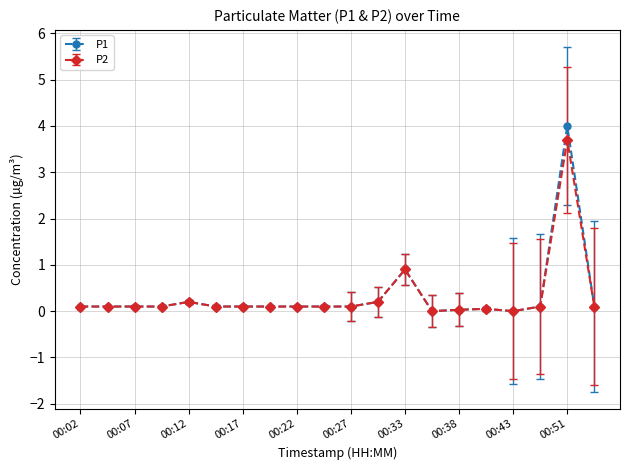

Does the chart display data point markers on the line(s)?

Yes